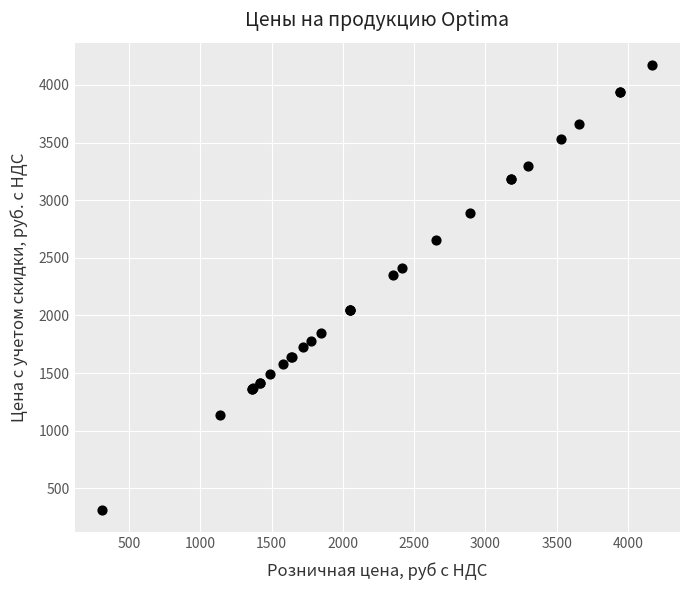

What Y value in the scatter plot is closest to 2242?

2350